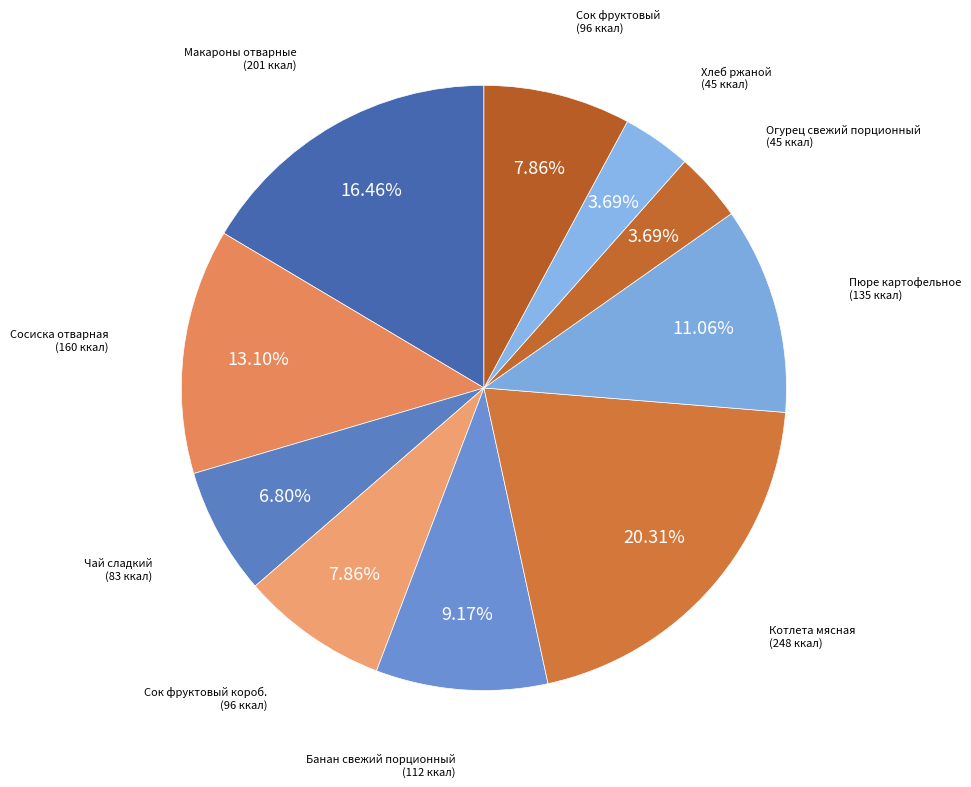

Does any single category account for the majority?

No